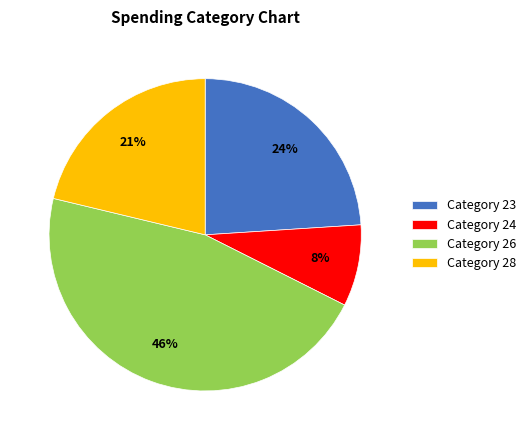

Which slice is the smallest?

Category 24